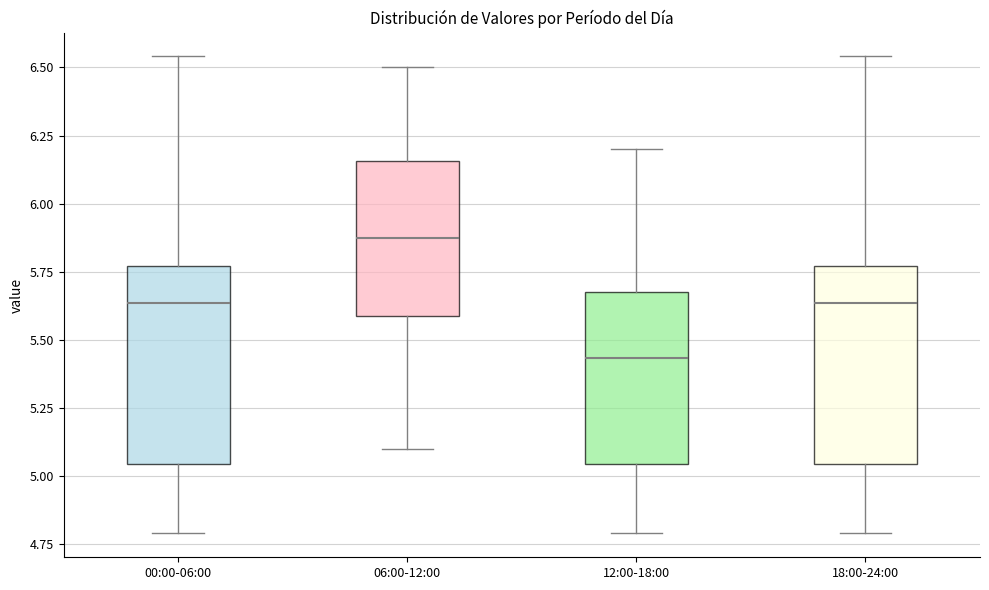

Which box has the lowest median line?

12:00-18:00